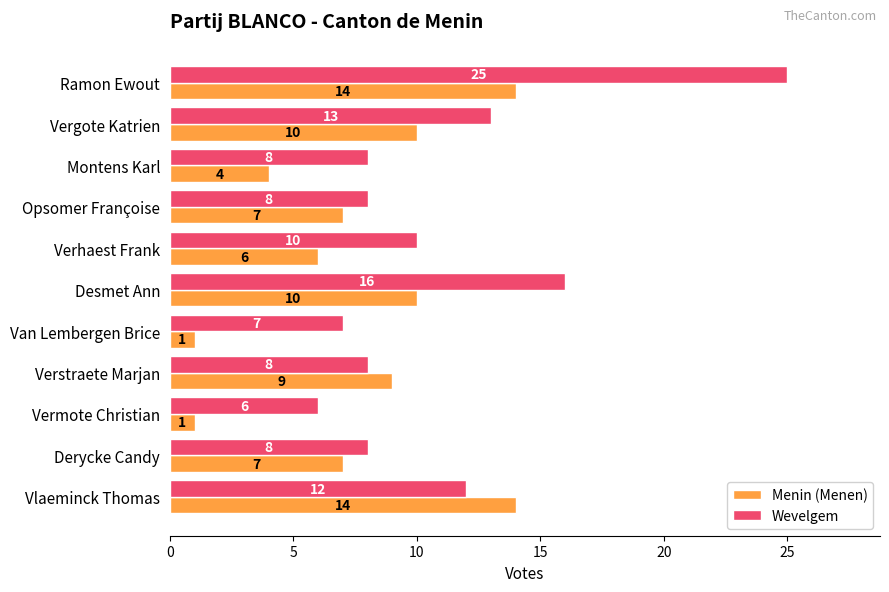

Read the Wevelgem value at Verstraete Marjan.

8